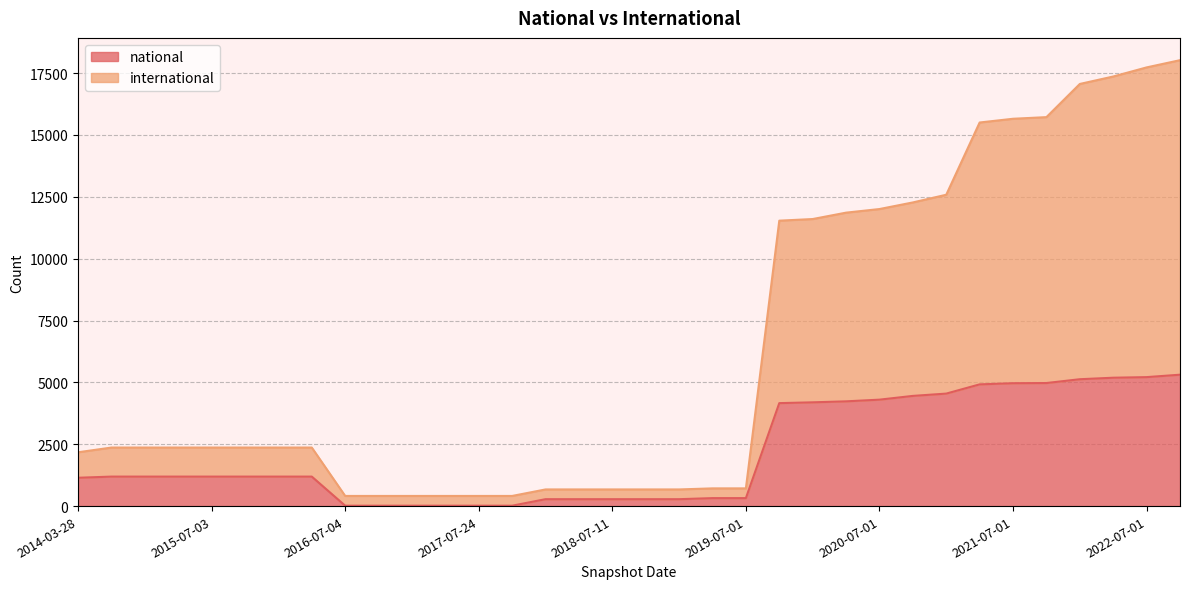

The international series shows 15656 at 2021-07-01. True or false?

True